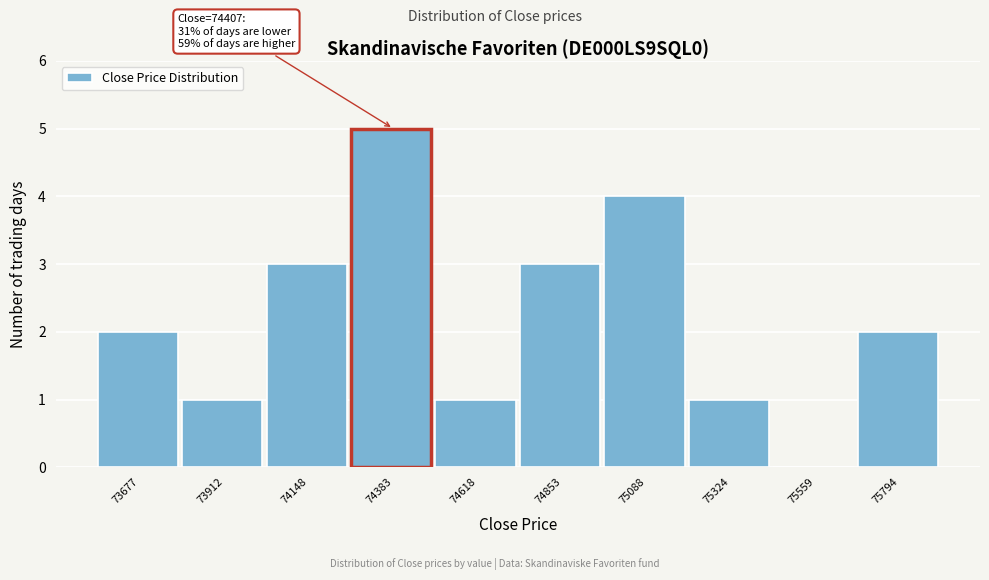

Which range on the x-axis has the tallest bar?

74250 to 74500